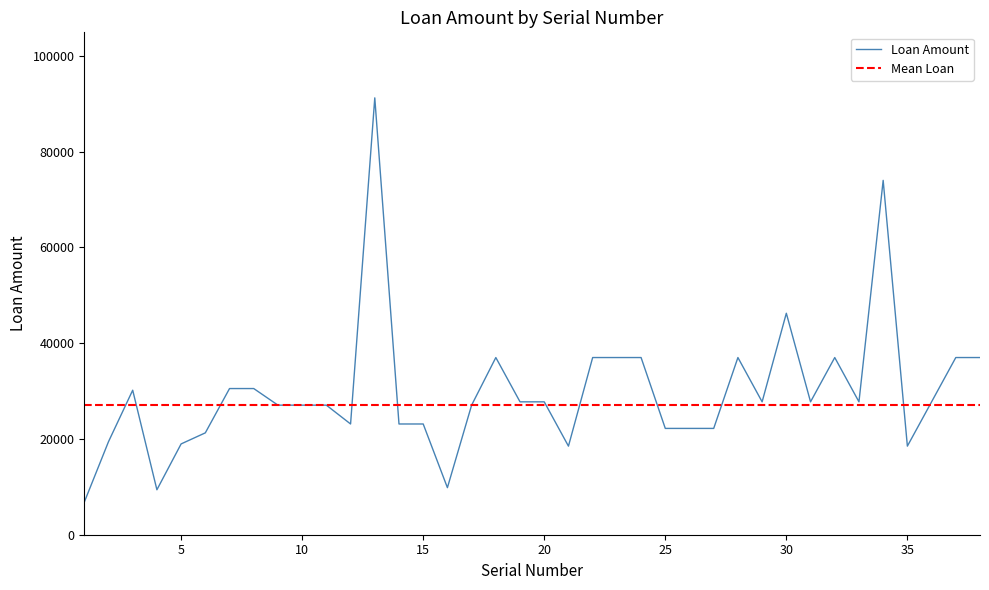

List the series in order of their peak value, lowest first.

Mean Loan, Loan Amount